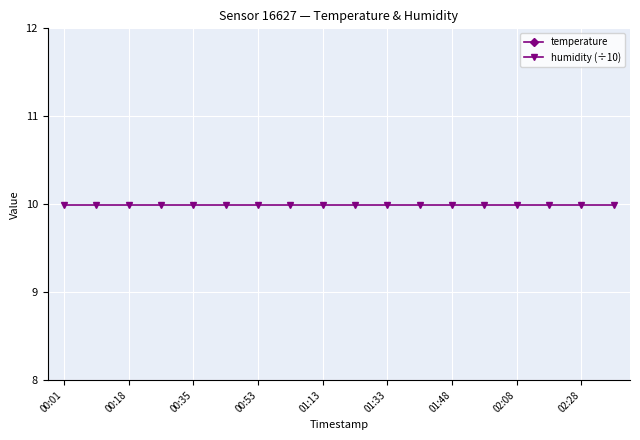

True or false: temperature has a value of 20.1 at 17.

False